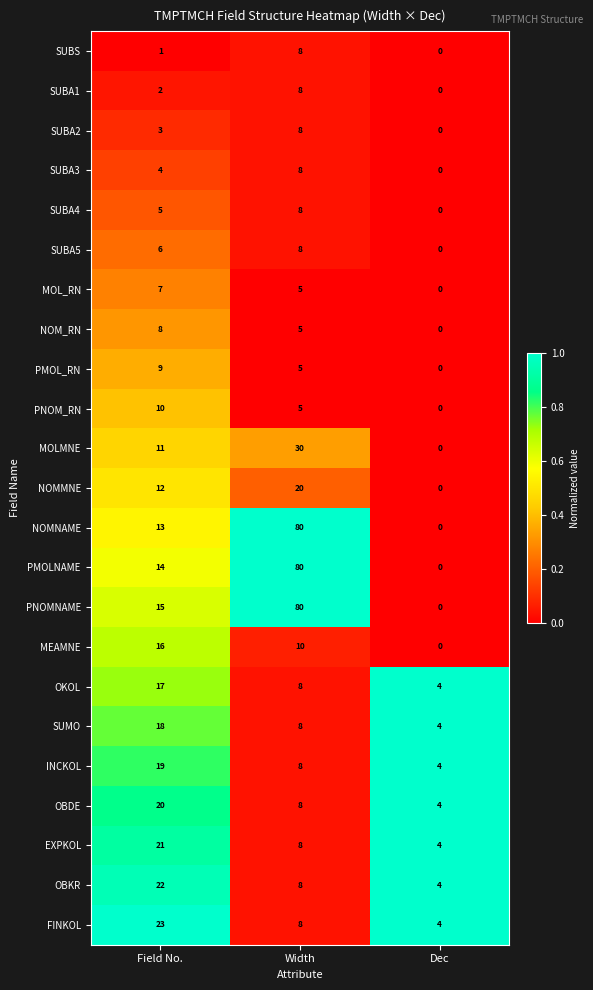

What is the spread (max minus min) of values at Dec?

4